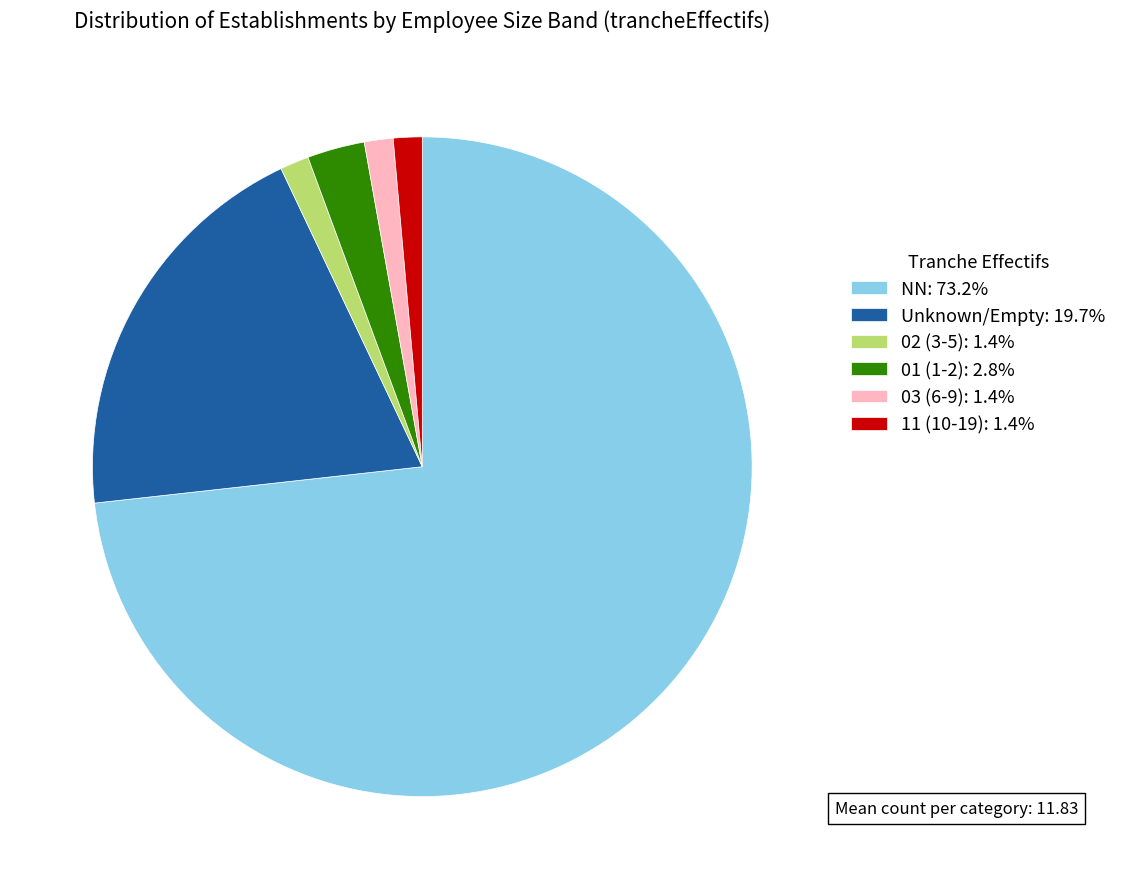

Is there any slice that represents more than half of the pie?

Yes